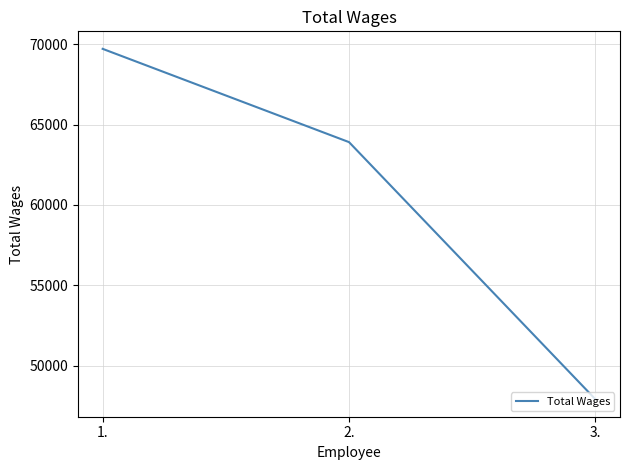

List the labels in order of value, smallest first.

3., 2., 1.